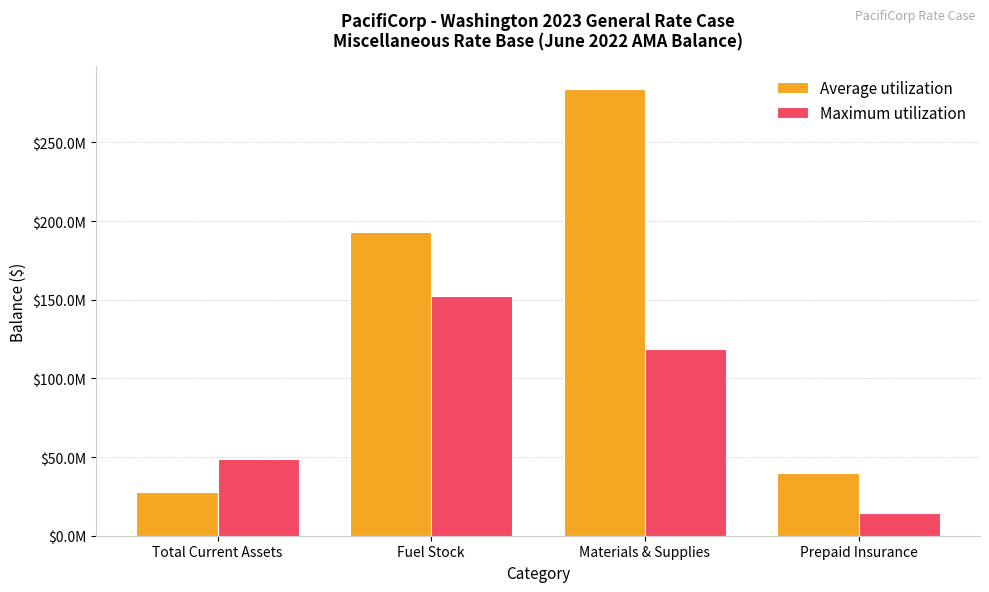

Rank the categories by Average utilization value from lowest to highest.

Total Current Assets, Prepaid Insurance, Fuel Stock, Materials & Supplies